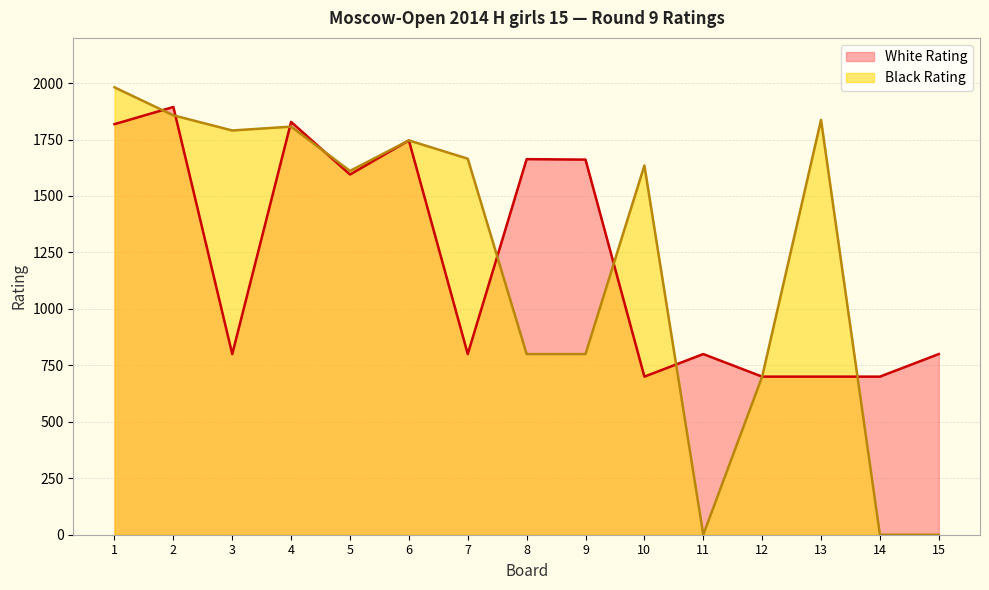

At how many categories does at least one series exceed 1351?

11